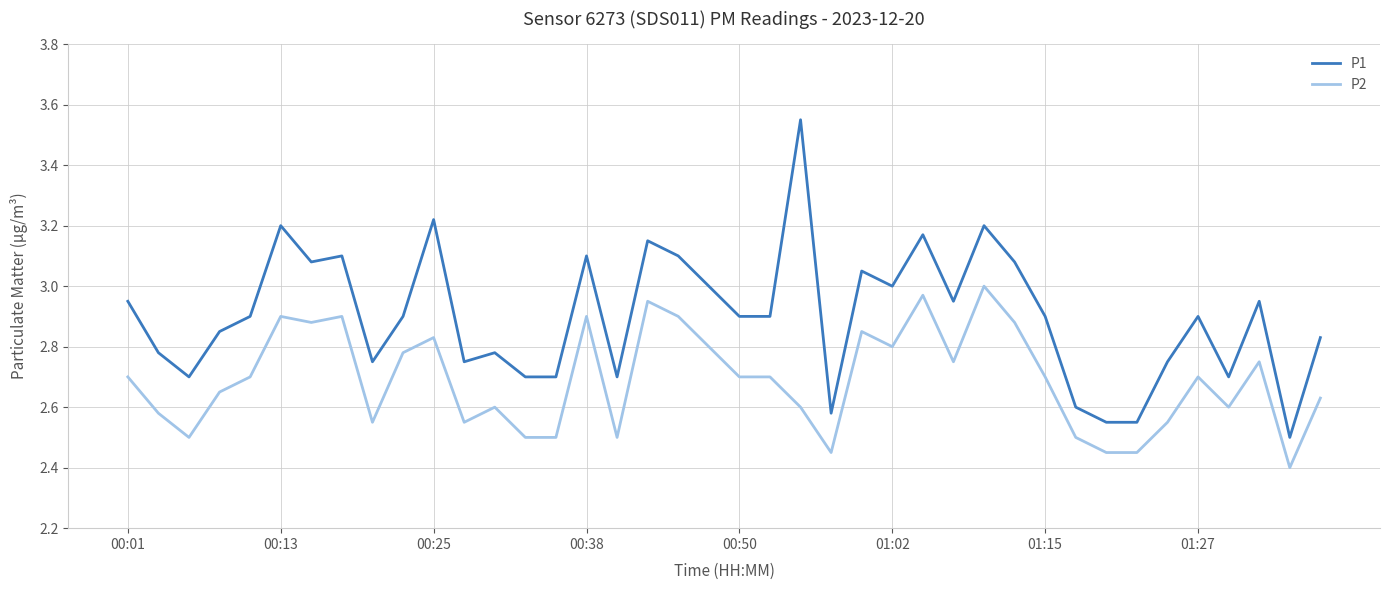

What is the sum of all P2 values?

107.6